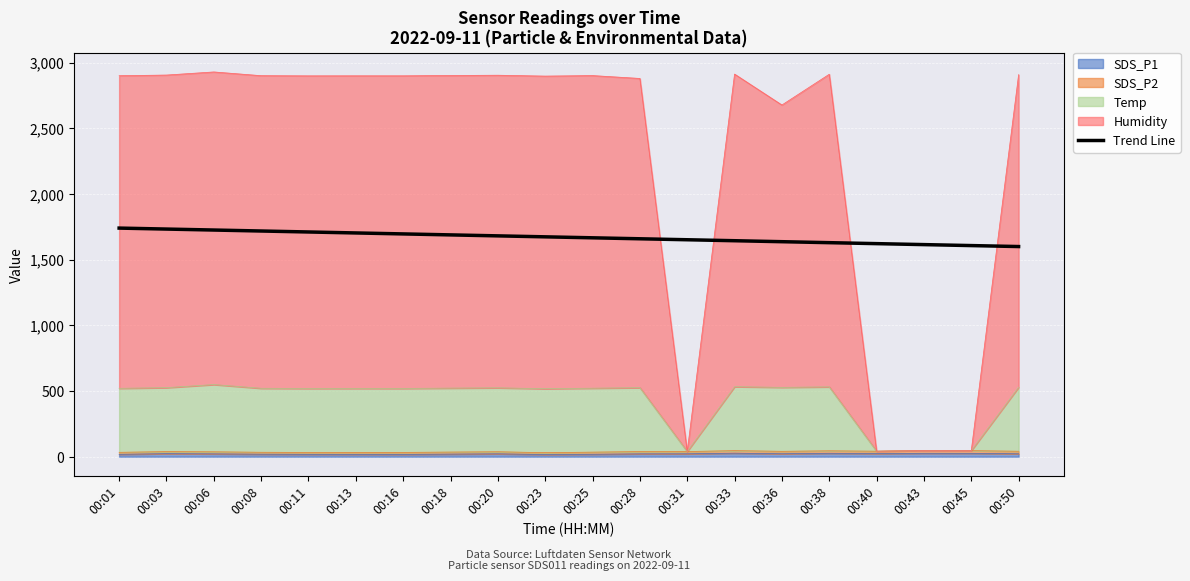

At which label does the data first exceed 1674?

00:01